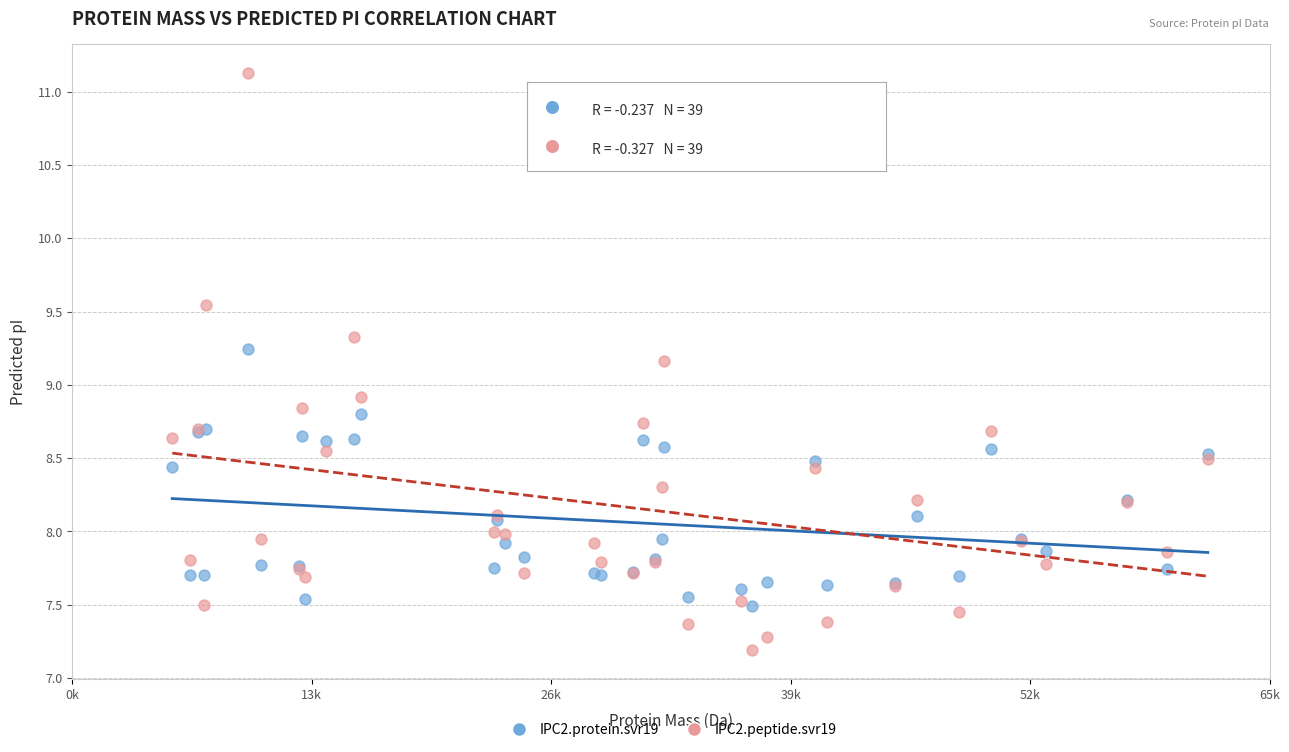

Which series contains the lowest Y value?

IPC2.peptide.svr19